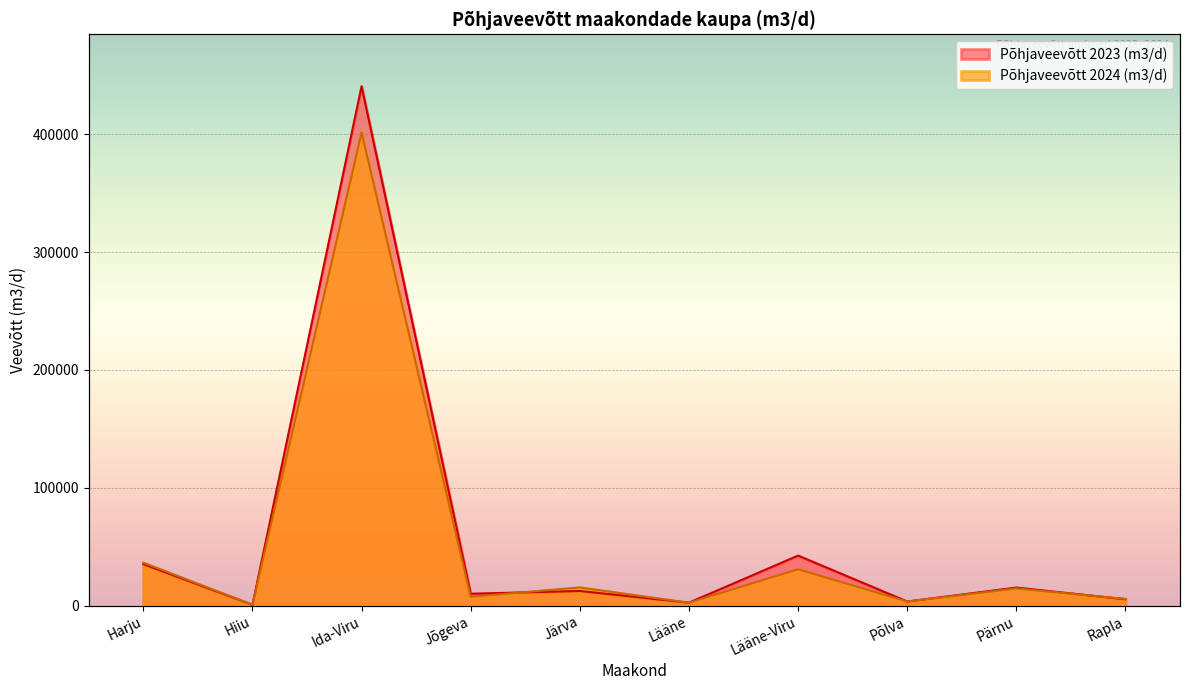

Which series has the widest spread of values?

Põhjaveevõtt 2023 (m3/d)